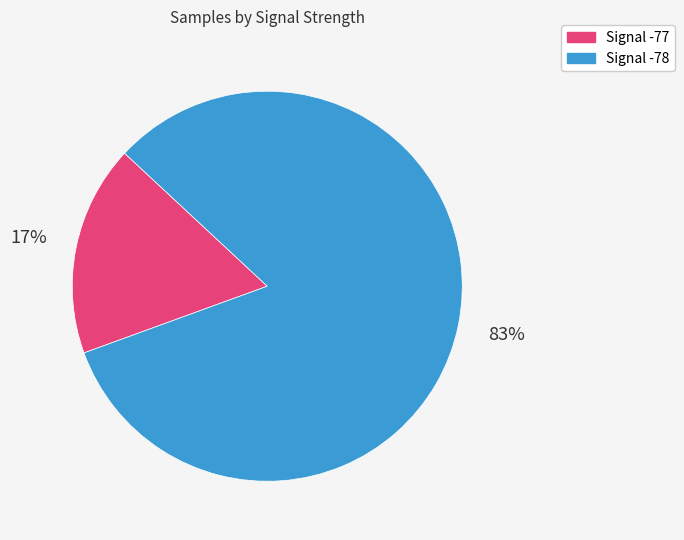

Is there a majority slice in this chart?

Yes